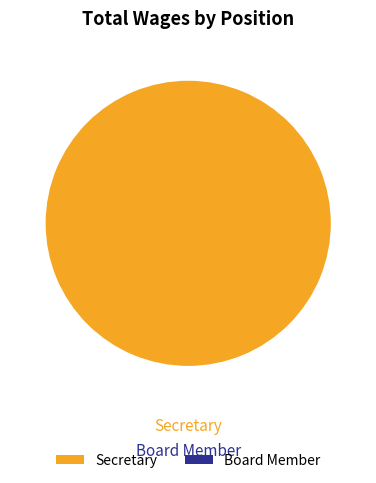

Is it true that Secretary is 99% of the pie?

False